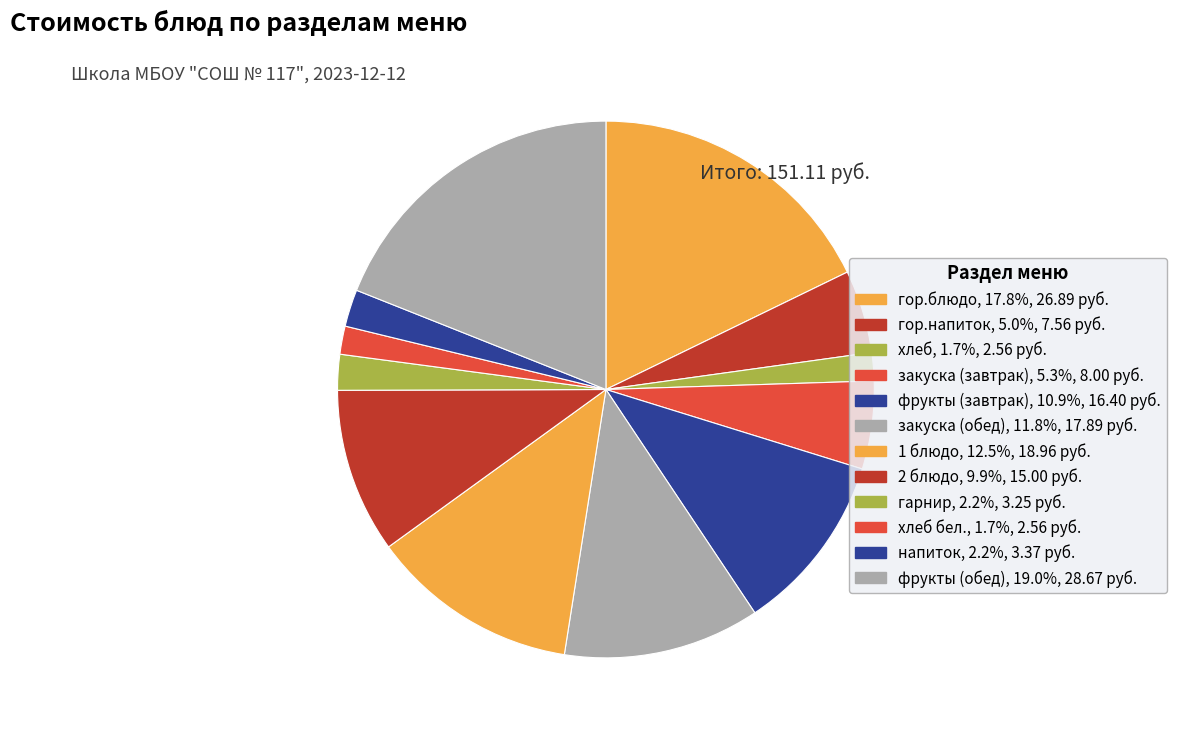

Which category has the biggest portion of the pie?

фрукты (обед)